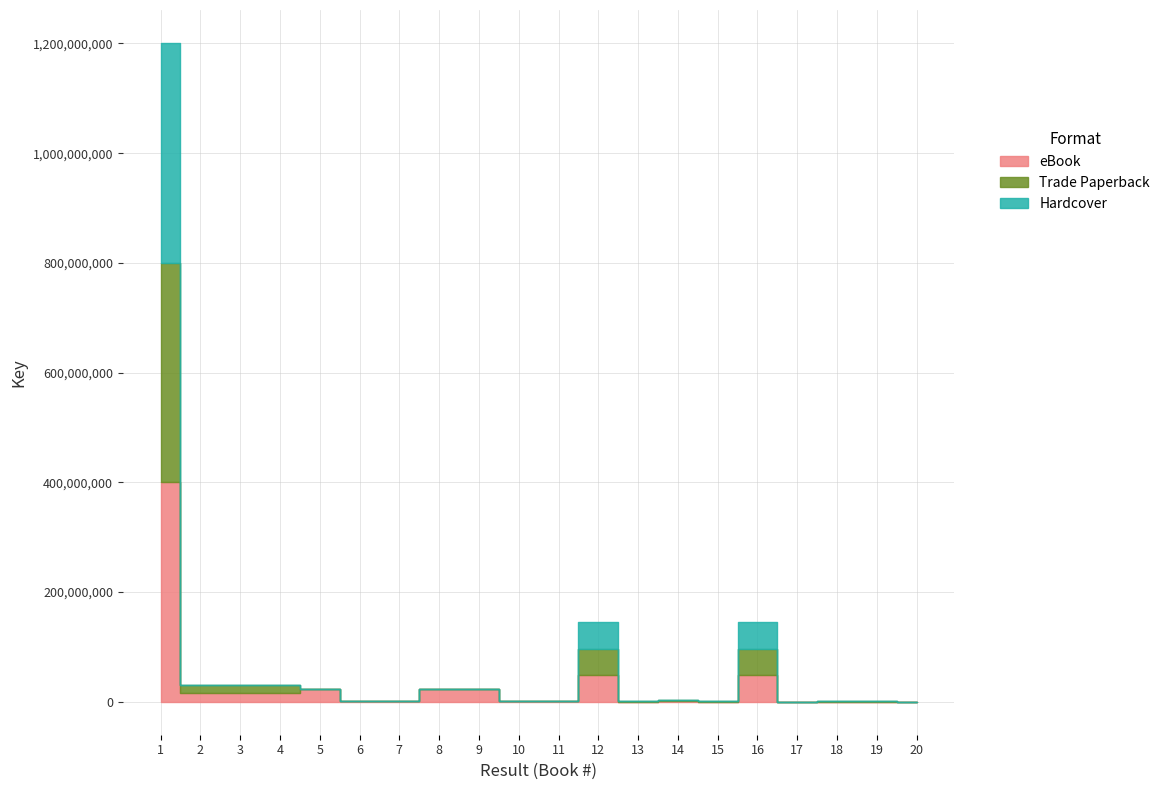

What is the value of the Trade Paperback point at the 4th from the left?

31436084